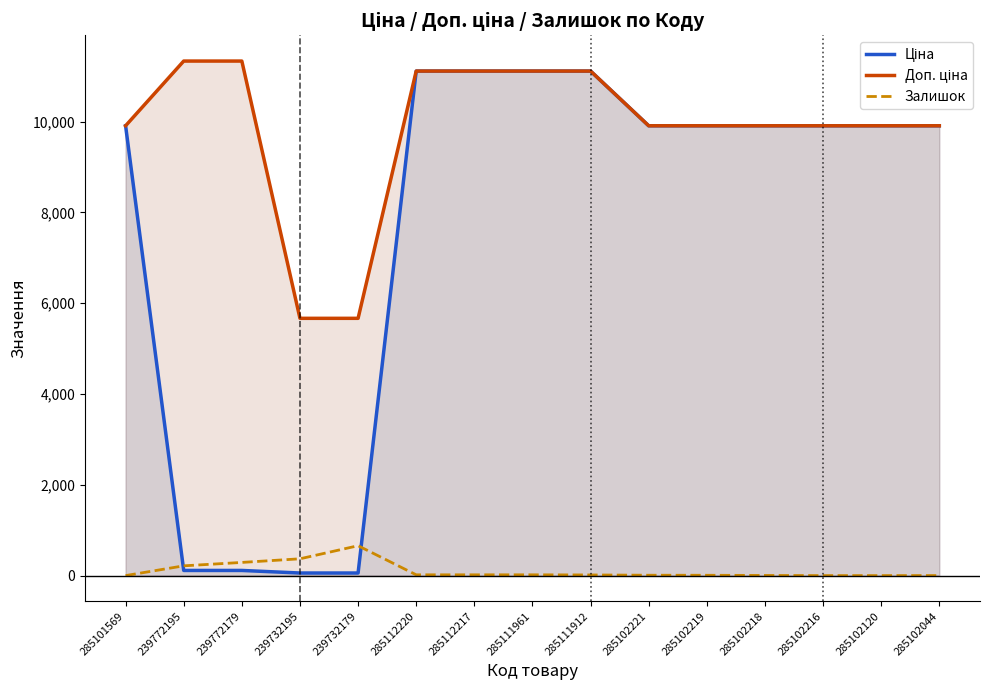

Reading right to left, extract all data points from this chart.

Ціна: 285102044=9908.5	285102120=9908.5	285102216=9908.5	285102218=9908.5	285102219=9908.5	285102221=9908.5	285111912=11113.6	285111961=11113.6	285112217=11113.6	285112220=11113.6	239732179=56.7	239732195=56.7	239772179=113.3	239772195=113.3	285101569=9908.5
Доп. ціна: 285102044=9908.5	285102120=9908.5	285102216=9908.5	285102218=9908.5	285102219=9908.5	285102221=9908.5	285111912=11113.6	285111961=11113.6	285112217=11113.6	285112220=11113.6	239732179=5667.0	239732195=5667.0	239772179=11334.0	239772195=11334.0	285101569=9908.5
Залишок: 285102044=1.0	285102120=0.0	285102216=0.0	285102218=3.0	285102219=7.0	285102221=8.0	285111912=14.0	285111961=17.0	285112217=17.0	285112220=17.0	239732179=658.0	239732195=370.0	239772179=290.0	239772195=215.0	285101569=0.0